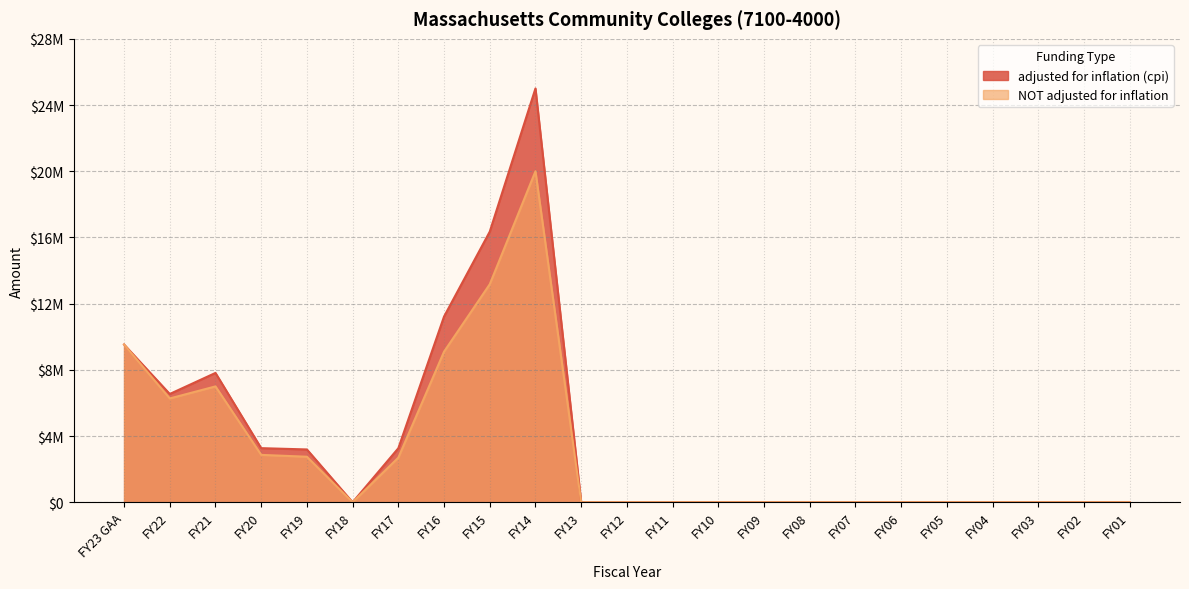

Where is adjusted for inflation (cpi) nearest to the value 12501640?

FY16